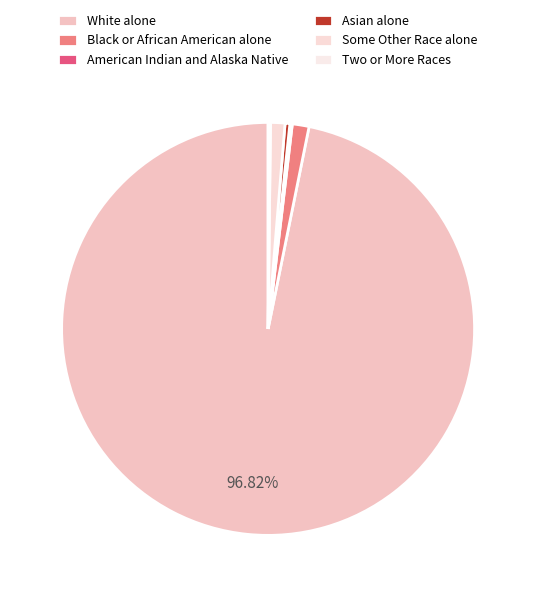

To the nearest percent, what portion does Black or African American alone represent?

1%